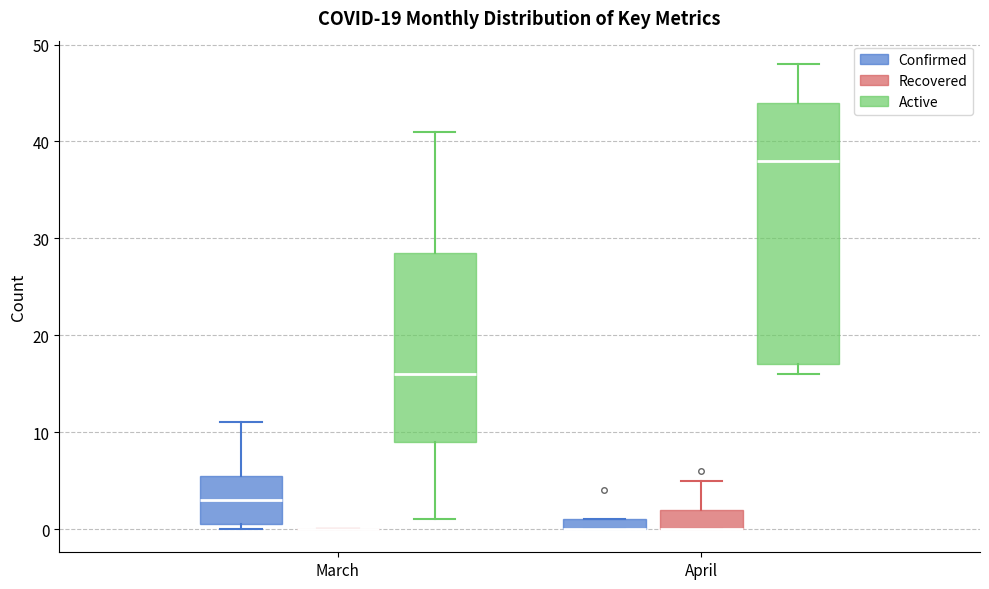

Which box is the tallest, from its lower edge to its upper edge?

April (Active)